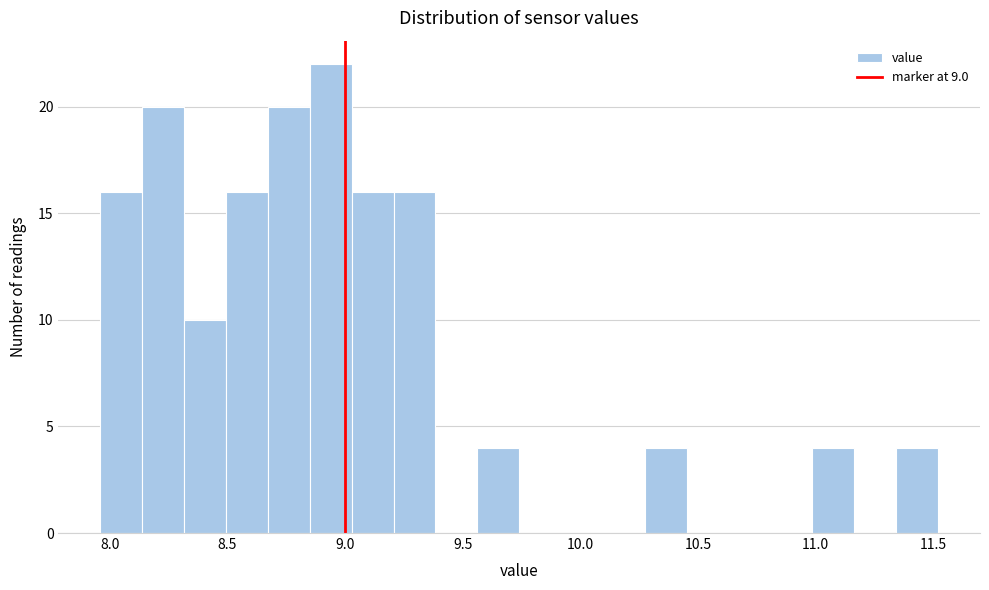

Read against the x-axis, roughly where is the centre of the tallest bar?

8.95